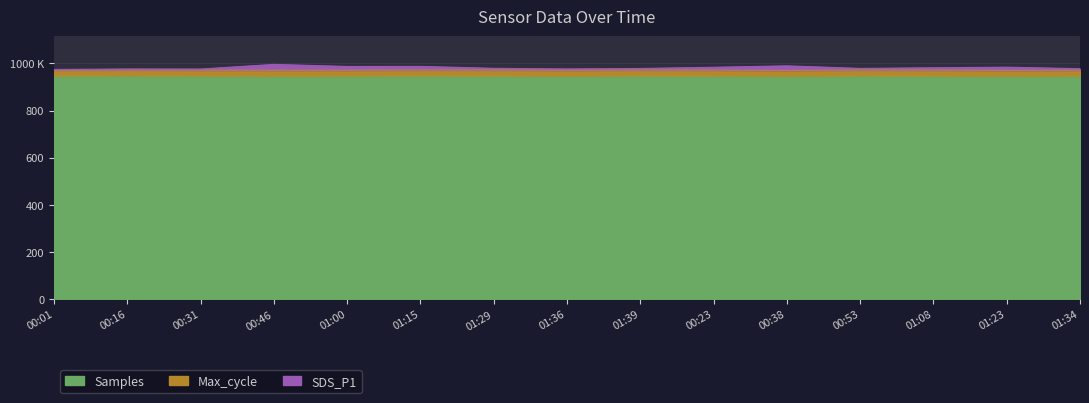

What are all the series names shown in the legend?

Samples, Max_cycle, SDS_P1